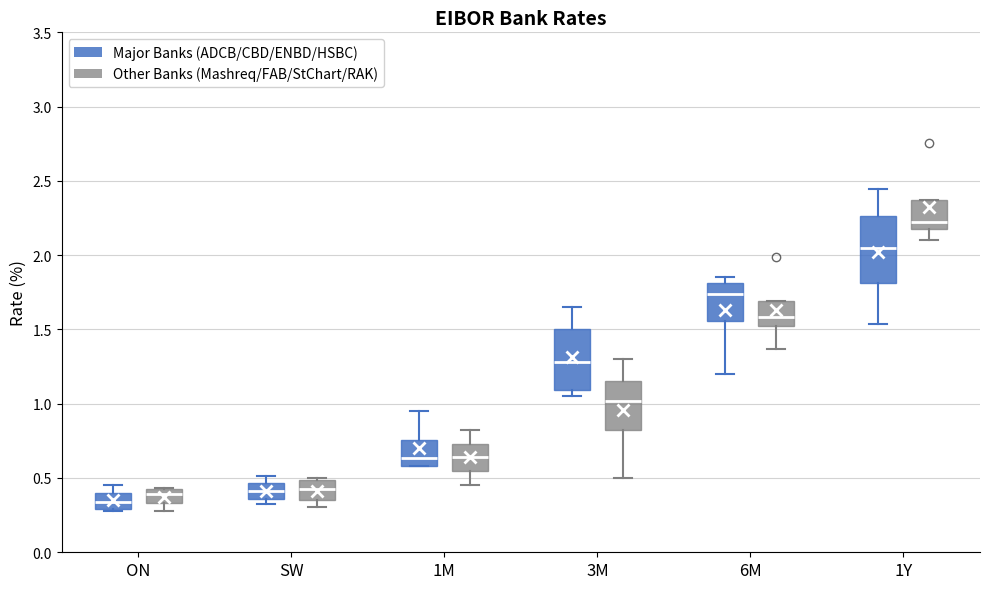

Reading left to right, read every box against the y-axis: the position of its median line, the range the box covers, and the ends of its whiskers. The values are not printed on the chart, so give them approximately, as read against the axis.

ON (Major Banks (ADCB/CBD/ENBD/HSBC)): median 0.35, box 0.30 to 0.40, whiskers 0.30 (just below the box's lower edge) to 0.45
ON (Other Banks (Mashreq/FAB/StChart/RAK)): median 0.40, box 0.35 to 0.45, whiskers 0.30 to 0.45
SW (Major Banks (ADCB/CBD/ENBD/HSBC)): median 0.40, box 0.35 to 0.45, whiskers 0.30 to 0.50
SW (Other Banks (Mashreq/FAB/StChart/RAK)): median 0.45, box 0.35 to 0.50, whiskers 0.30 to 0.50
1M (Major Banks (ADCB/CBD/ENBD/HSBC)): median 0.65, box 0.60 to 0.75, whiskers 0.60 to 0.95
1M (Other Banks (Mashreq/FAB/StChart/RAK)): median 0.65, box 0.55 to 0.75, whiskers 0.45 to 0.80
3M (Major Banks (ADCB/CBD/ENBD/HSBC)): median 1.30, box 1.10 to 1.50, whiskers 1.05 to 1.65
3M (Other Banks (Mashreq/FAB/StChart/RAK)): median 1.00, box 0.80 to 1.15, whiskers 0.50 to 1.30
6M (Major Banks (ADCB/CBD/ENBD/HSBC)): median 1.75, box 1.55 to 1.80, whiskers 1.20 to 1.85
6M (Other Banks (Mashreq/FAB/StChart/RAK)): median 1.60, box 1.55 to 1.70, whiskers 1.35 to 1.70
1Y (Major Banks (ADCB/CBD/ENBD/HSBC)): median 2.05, box 1.80 to 2.25, whiskers 1.55 to 2.45
1Y (Other Banks (Mashreq/FAB/StChart/RAK)): median 2.20 (just above the box's lower edge), box 2.20 to 2.35, whiskers 2.10 to 2.35